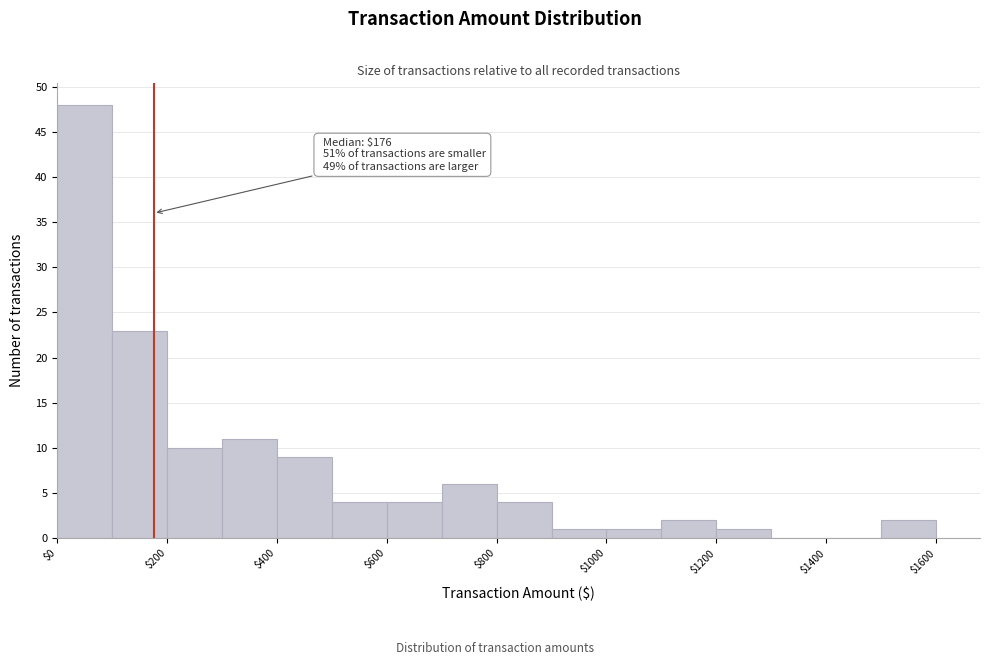

Which range on the x-axis has the tallest bar?

0 to 100